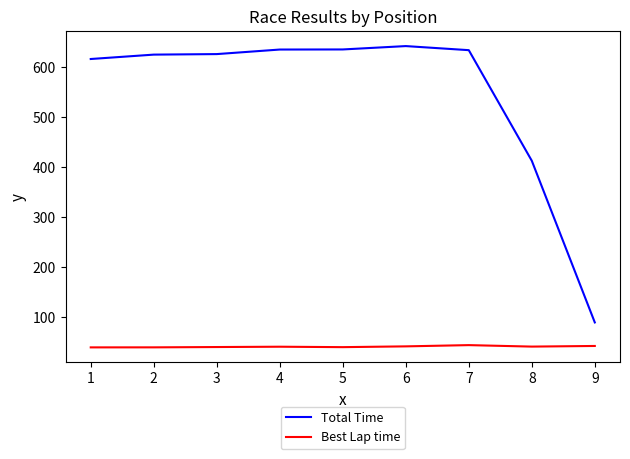

Is the value of Total Time at 3 greater than the value of Best Lap time at 5?

Yes